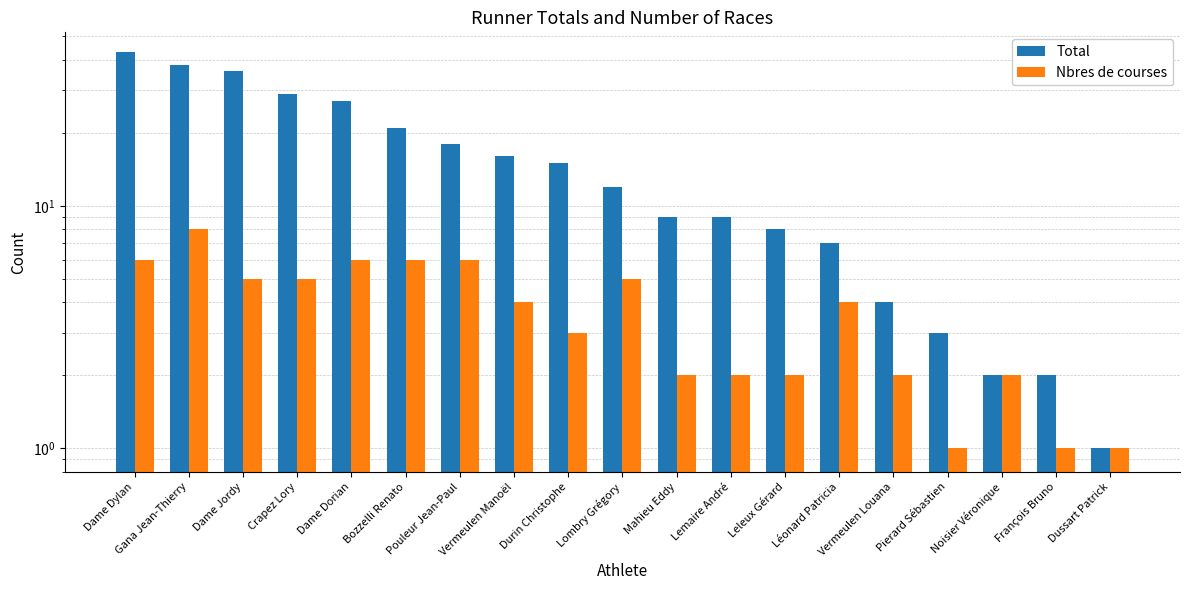

The value of Total at Pierard Sébastien is 3. True or false?

True